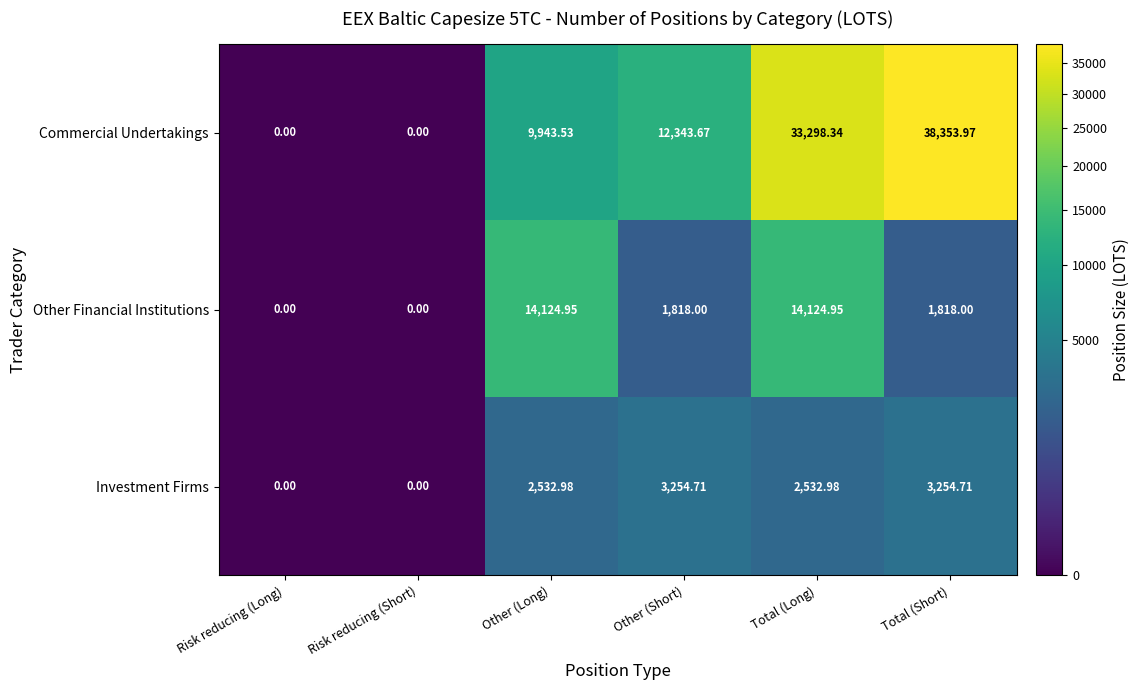

Which series changed the most between Other (Long) and Total (Long)?

Commercial Undertakings